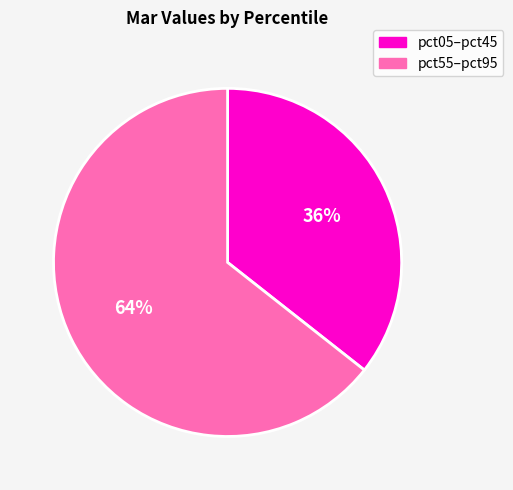

Is the sum of pct55–pct95 and pct05–pct45 greater than half?

Yes